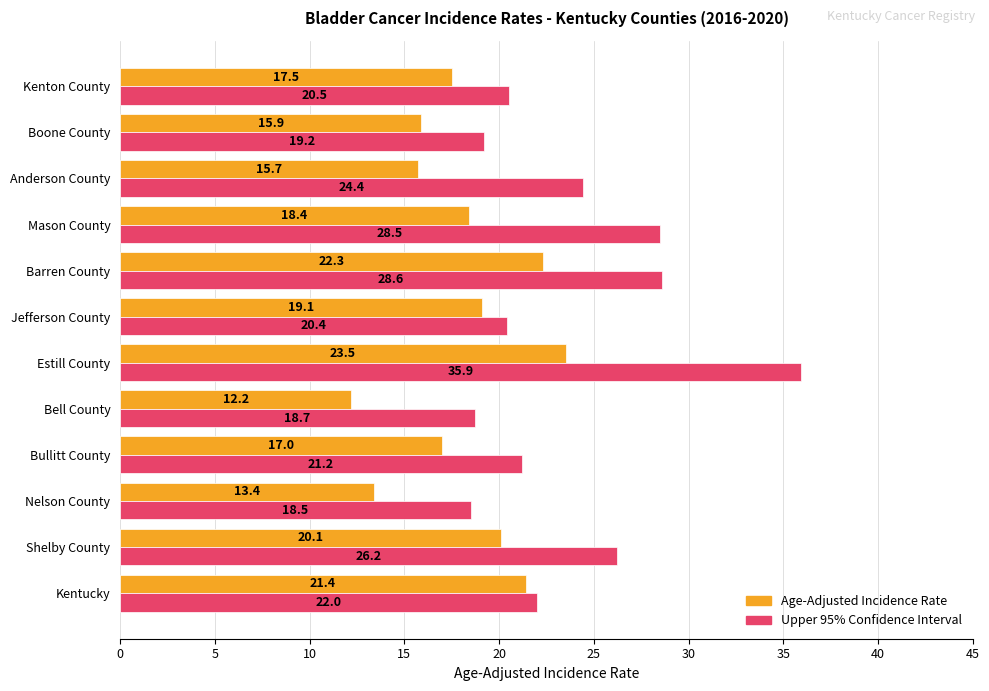

Read the Upper 95% Confidence Interval value at Kentucky.

22.0